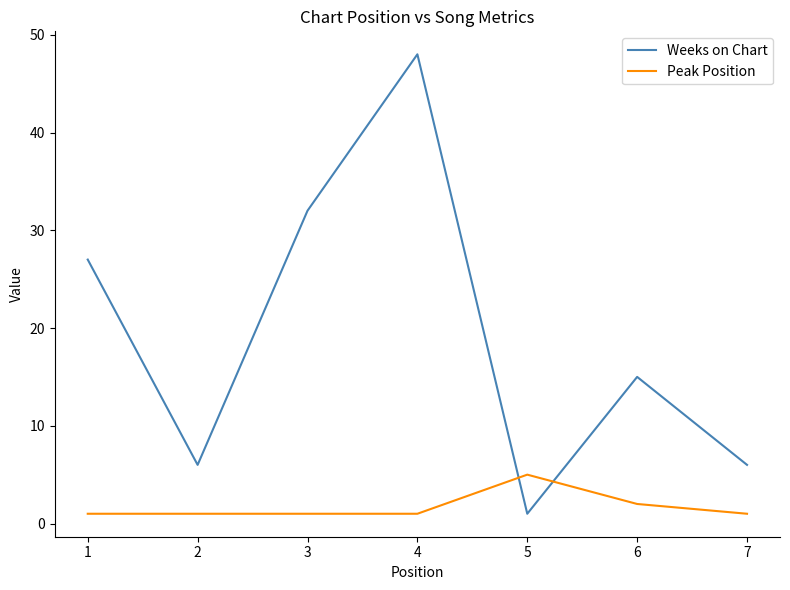

At how many categories does at least one series exceed 24?

3